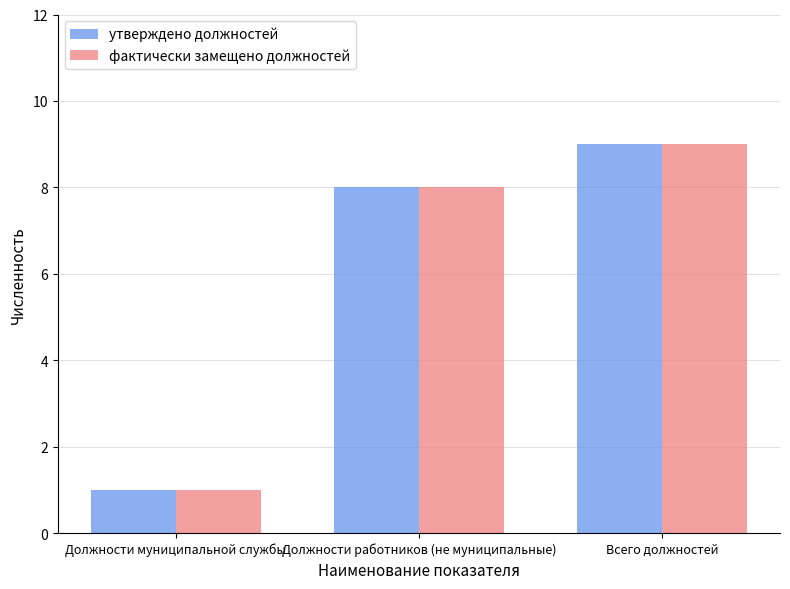

The value of утверждено должностей at Должности муниципальной службы is 1. True or false?

True